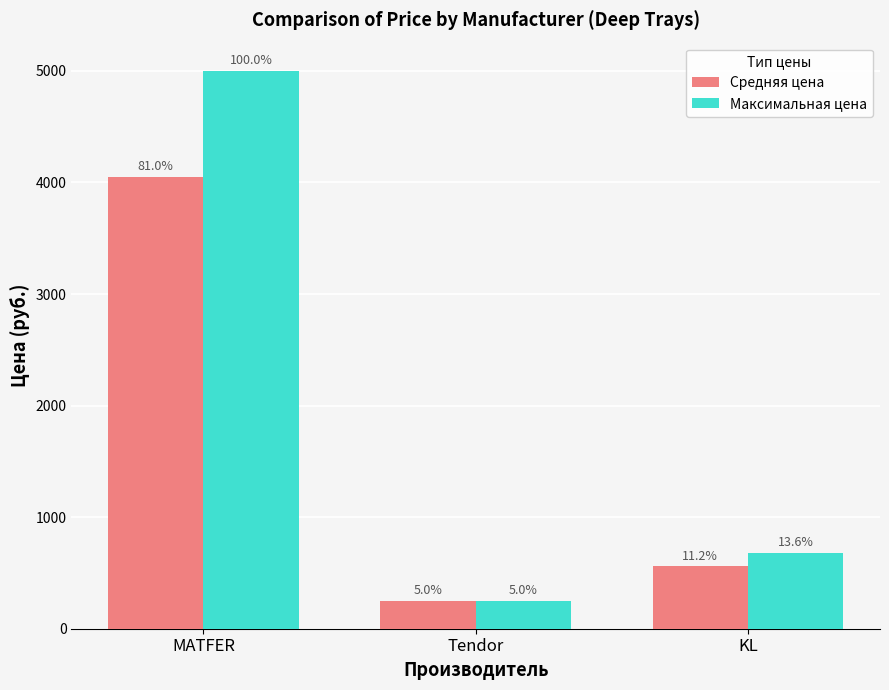

What is the label of the 3rd bar from the left?

KL